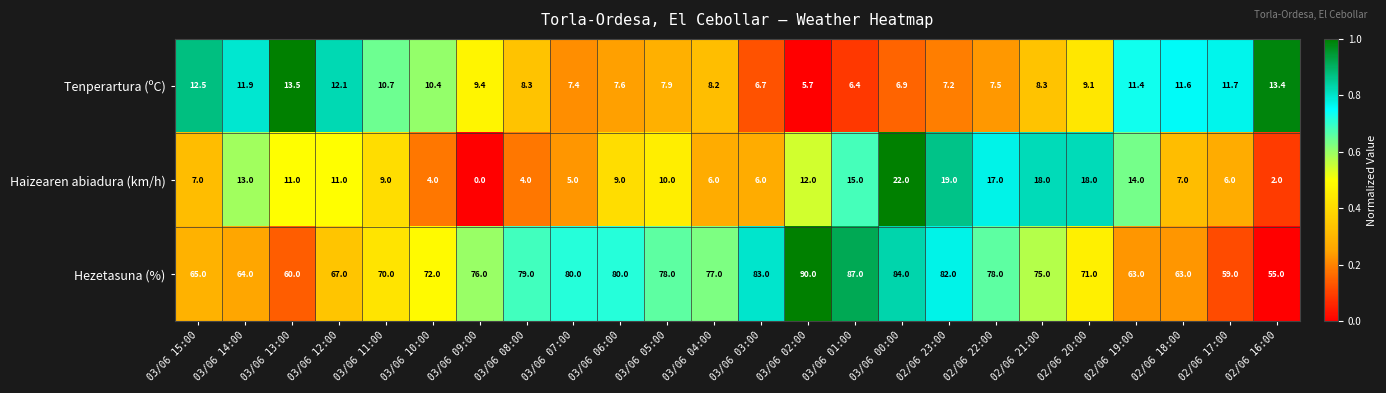

What is the average value of the Tenperartura (ºC) series?

9.4